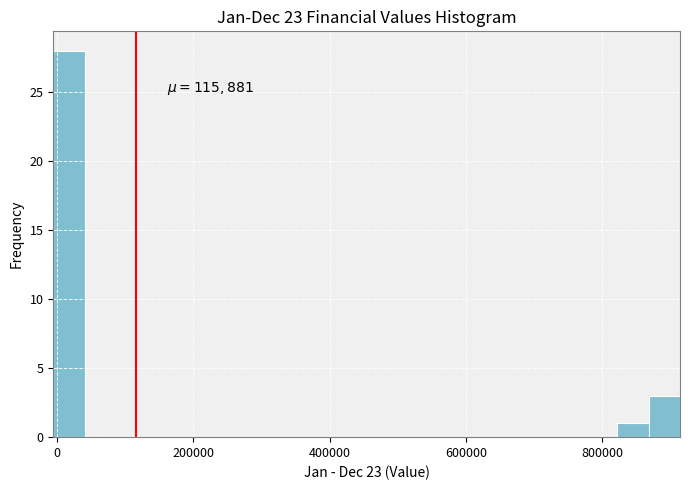

Around what value on the x-axis is the tallest bar? Give the approximate position of its centre, as read against the axis.

20000